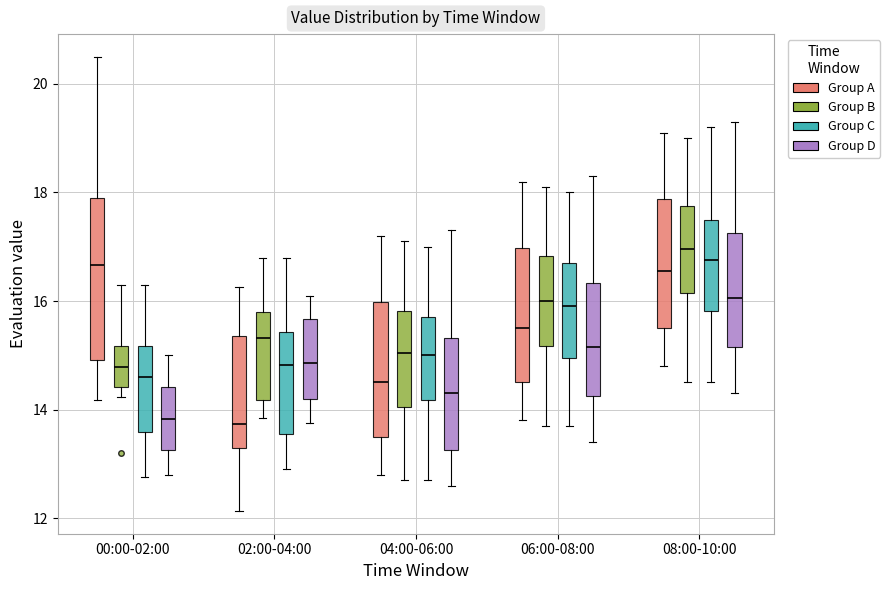

Reading left to right, read every box against the y-axis: the position of its median line, the range the box covers, and the ends of its whiskers. The values are not printed on the chart, so give them approximately, as read against the axis.

00:00-02:00 (Group A): median 16.6, box 15.0 to 17.8, whiskers 14.2 to 20.6
00:00-02:00 (Group B): median 14.8, box 14.4 to 15.2, whiskers 14.2 to 16.4
00:00-02:00 (Group C): median 14.6, box 13.6 to 15.2, whiskers 12.8 to 16.4
00:00-02:00 (Group D): median 13.8, box 13.2 to 14.4, whiskers 12.8 to 15.0
02:00-04:00 (Group A): median 13.8, box 13.2 to 15.4, whiskers 12.2 to 16.2
02:00-04:00 (Group B): median 15.4, box 14.2 to 15.8, whiskers 13.8 to 16.8
02:00-04:00 (Group C): median 14.8, box 13.6 to 15.4, whiskers 13.0 to 16.8
02:00-04:00 (Group D): median 14.8, box 14.2 to 15.6, whiskers 13.8 to 16.2
04:00-06:00 (Group A): median 14.6, box 13.6 to 16.0, whiskers 12.8 to 17.2
04:00-06:00 (Group B): median 15.0, box 14.0 to 15.8, whiskers 12.8 to 17.2
04:00-06:00 (Group C): median 15.0, box 14.2 to 15.8, whiskers 12.8 to 17.0
04:00-06:00 (Group D): median 14.4, box 13.2 to 15.4, whiskers 12.6 to 17.4
06:00-08:00 (Group A): median 15.6, box 14.6 to 17.0, whiskers 13.8 to 18.2
06:00-08:00 (Group B): median 16.0, box 15.2 to 16.8, whiskers 13.8 to 18.2
06:00-08:00 (Group C): median 16.0, box 15.0 to 16.8, whiskers 13.8 to 18.0
06:00-08:00 (Group D): median 15.2, box 14.2 to 16.4, whiskers 13.4 to 18.4
08:00-10:00 (Group A): median 16.6, box 15.6 to 17.8, whiskers 14.8 to 19.2
08:00-10:00 (Group B): median 17.0, box 16.2 to 17.8, whiskers 14.6 to 19.0
08:00-10:00 (Group C): median 16.8, box 15.8 to 17.6, whiskers 14.6 to 19.2
08:00-10:00 (Group D): median 16.0, box 15.2 to 17.2, whiskers 14.4 to 19.4